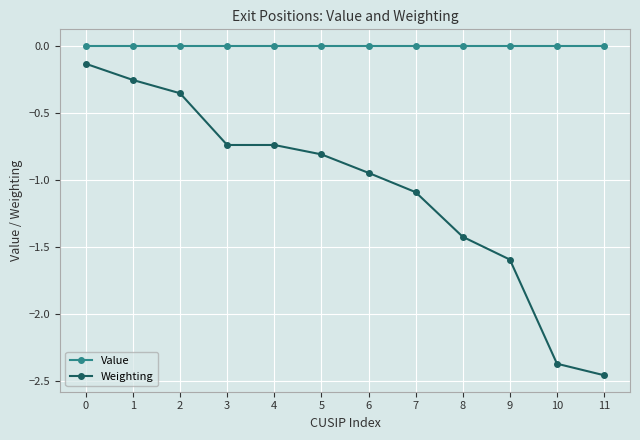

What is the value of the Weighting point at the 10th from the left?

-1.6